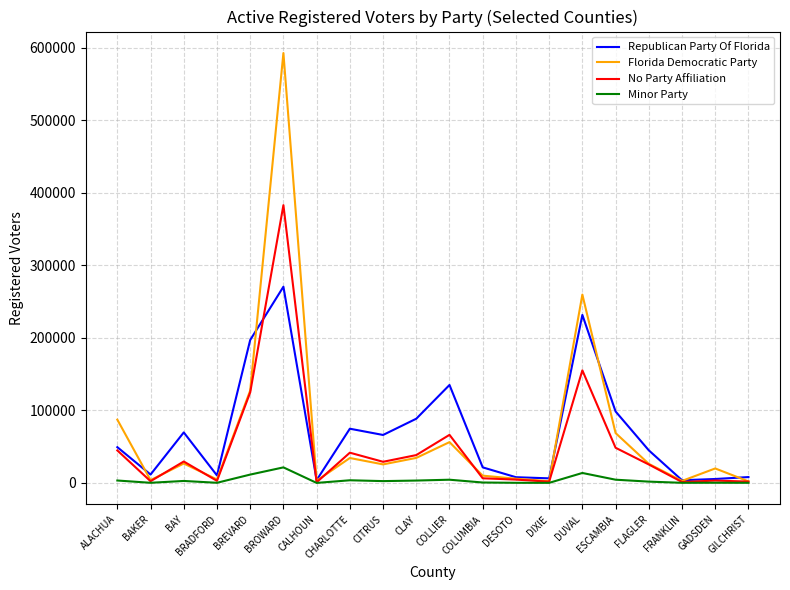

What is the maximum value for No Party Affiliation?

383160